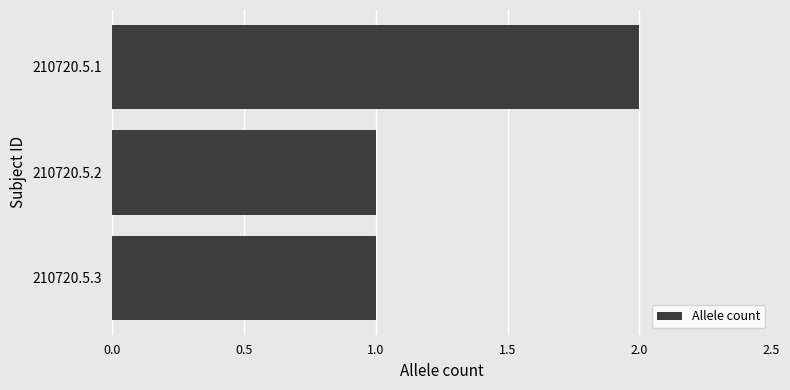

The value at 210720.5.2 is 1. True or false?

True